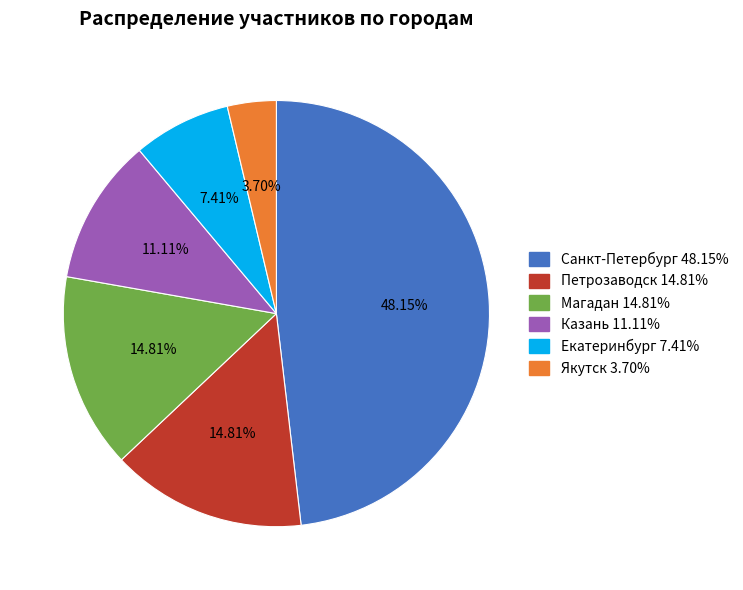

What is the smallest slice in the pie chart?

Якутск